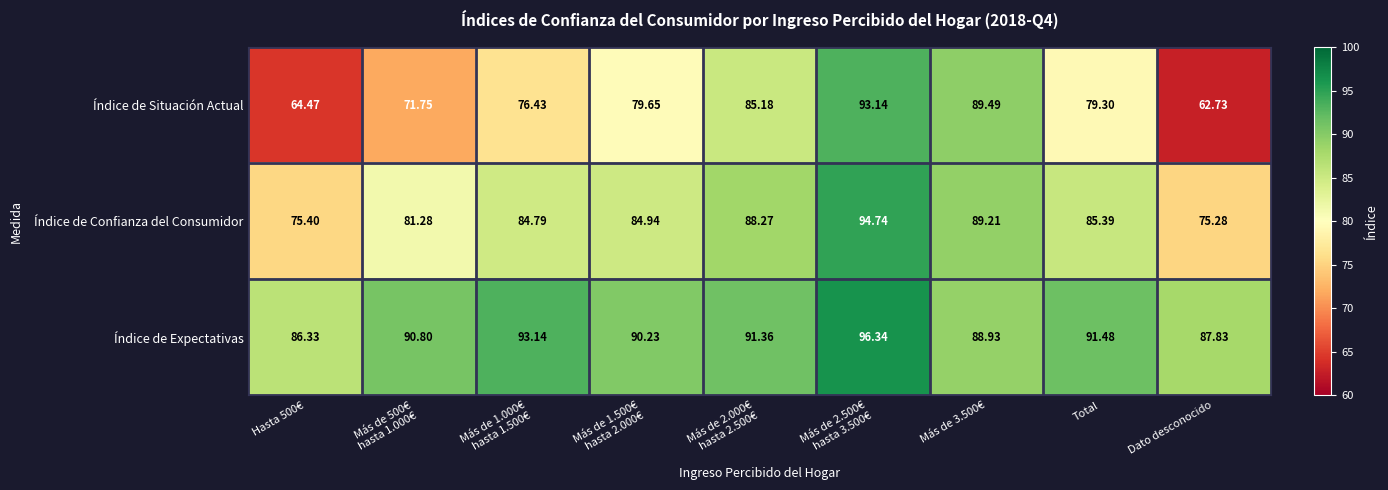

Which series changed the most between Más de 1.000€
hasta 1.500€ and Más de 2.500€
hasta 3.500€?

Índice de Situación Actual